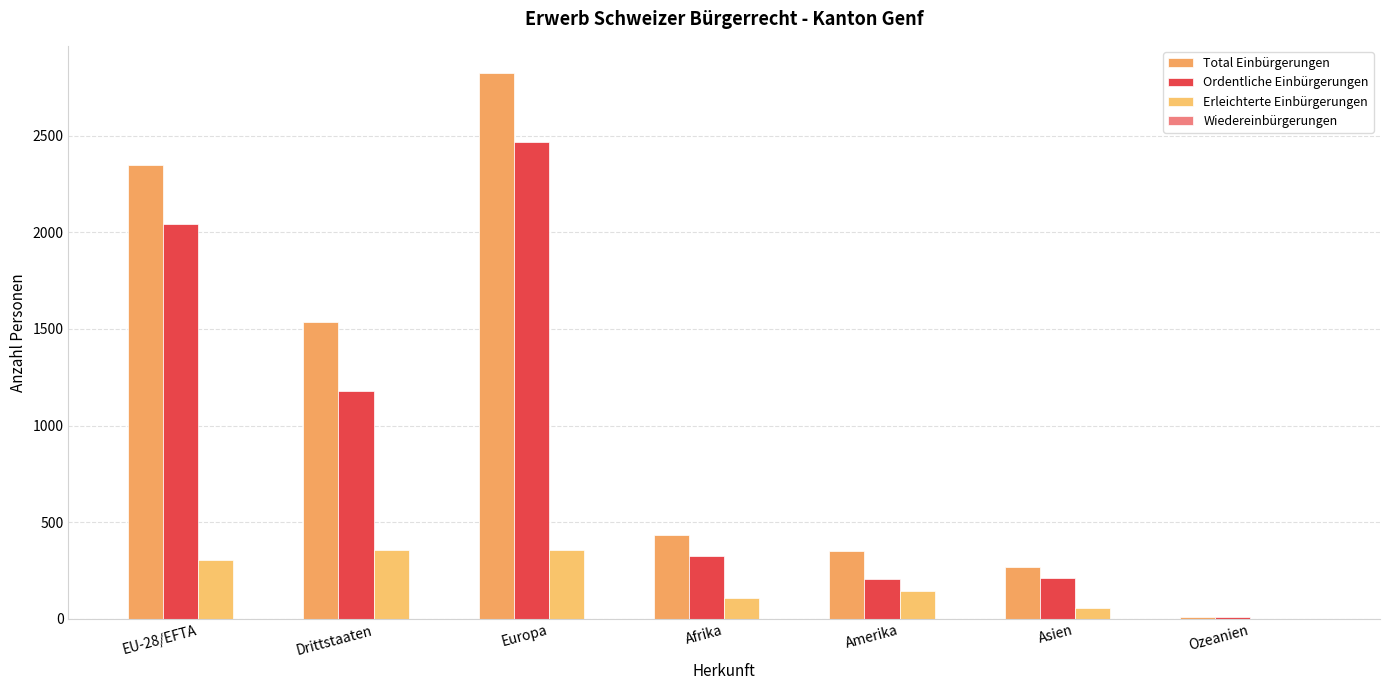

What is the spread (max minus min) of values at Asien?

266